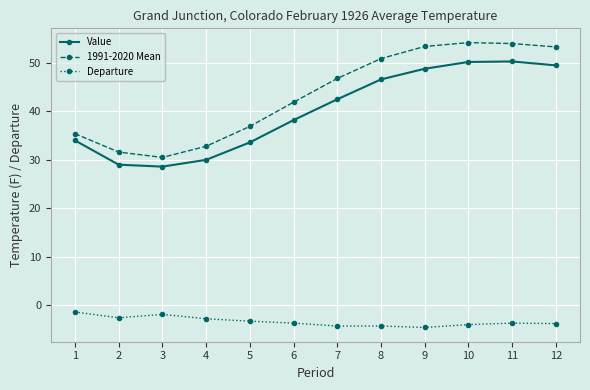

True or false: 1991-2020 Mean has a value of 53.3 at 12.

True